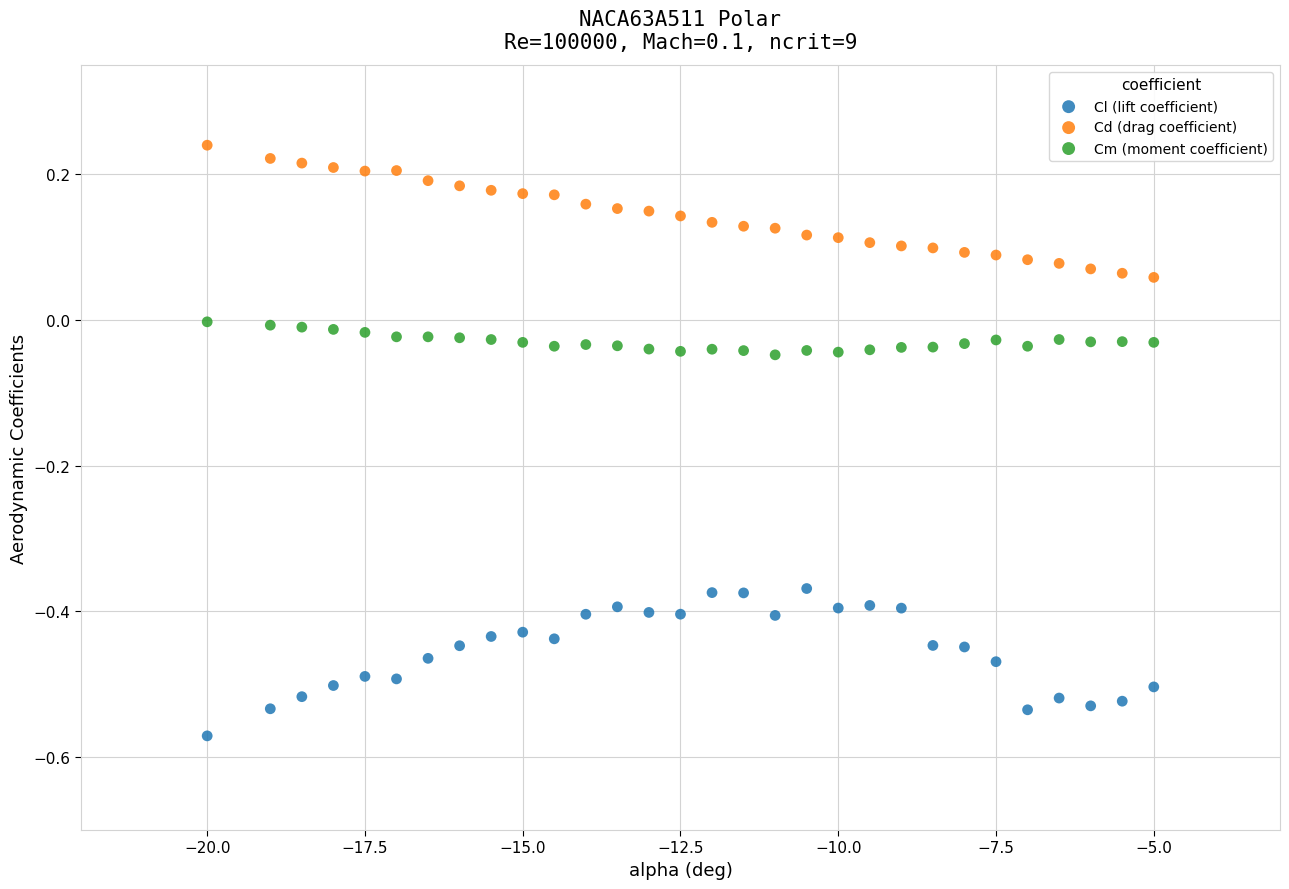

Across all data points, what is the range of X values (max minus min)?

15.0